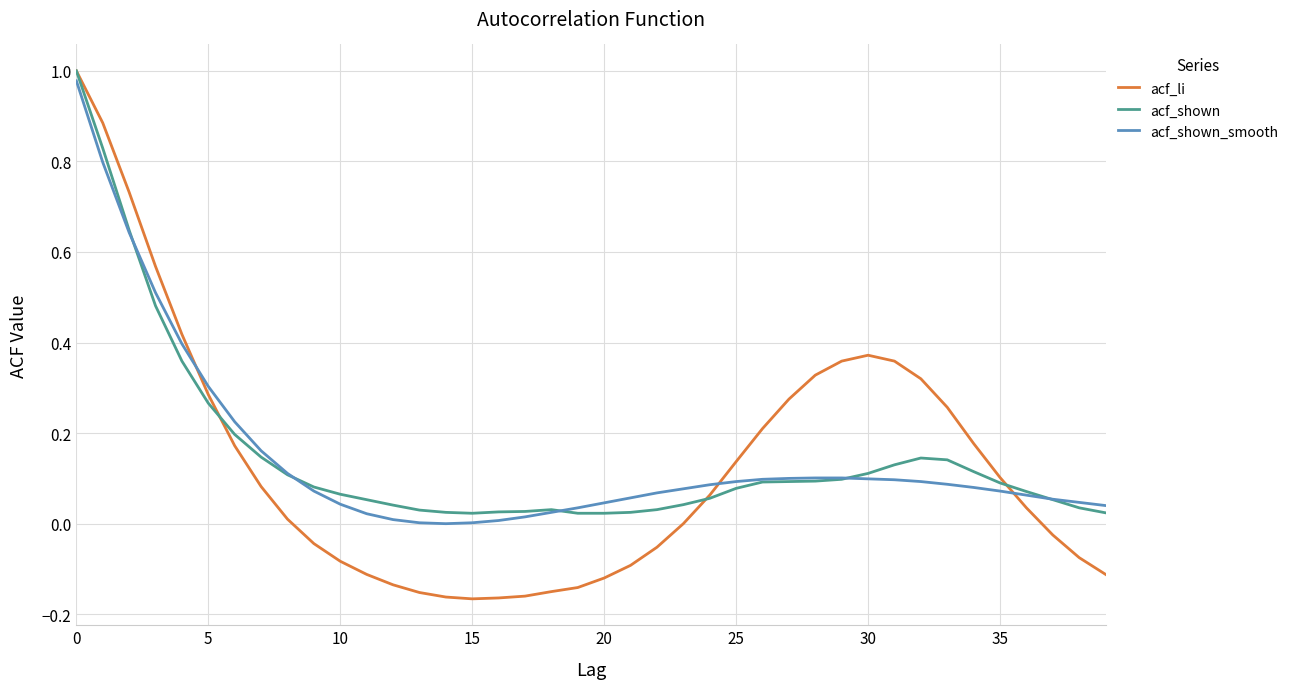

Which series has the widest spread of values?

acf_li